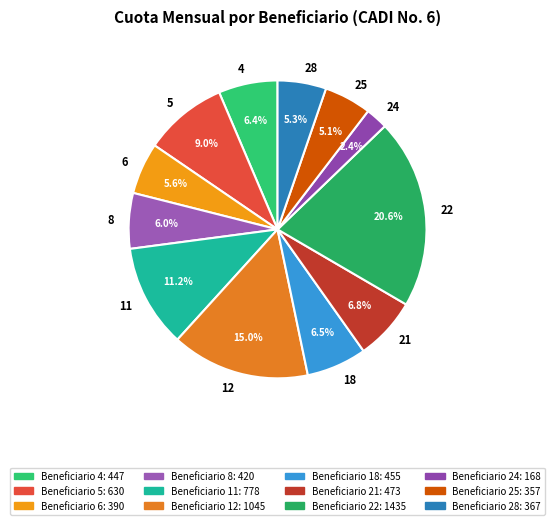

What is the largest slice in the pie chart?

22